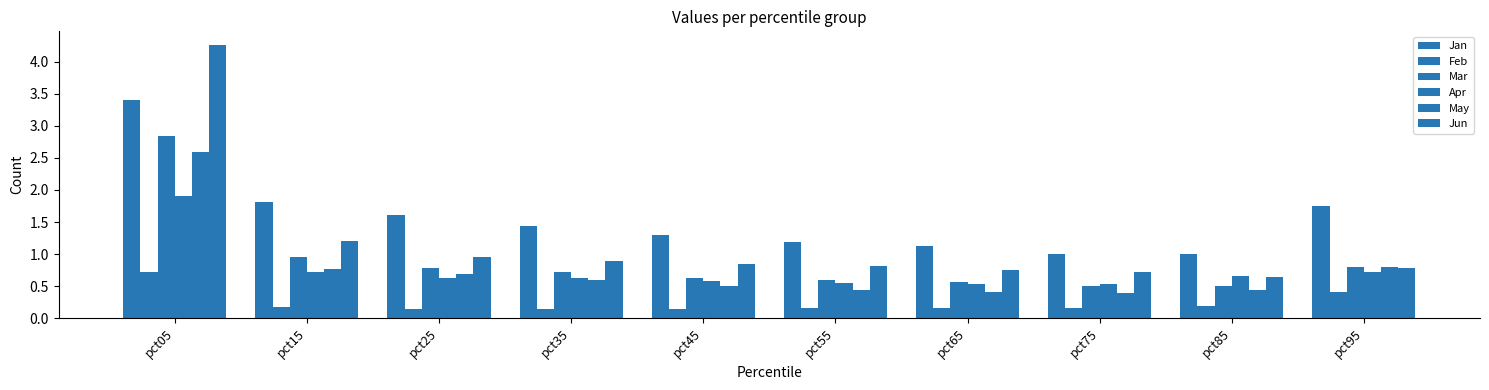

What is the maximum value shown in the chart?

4.3